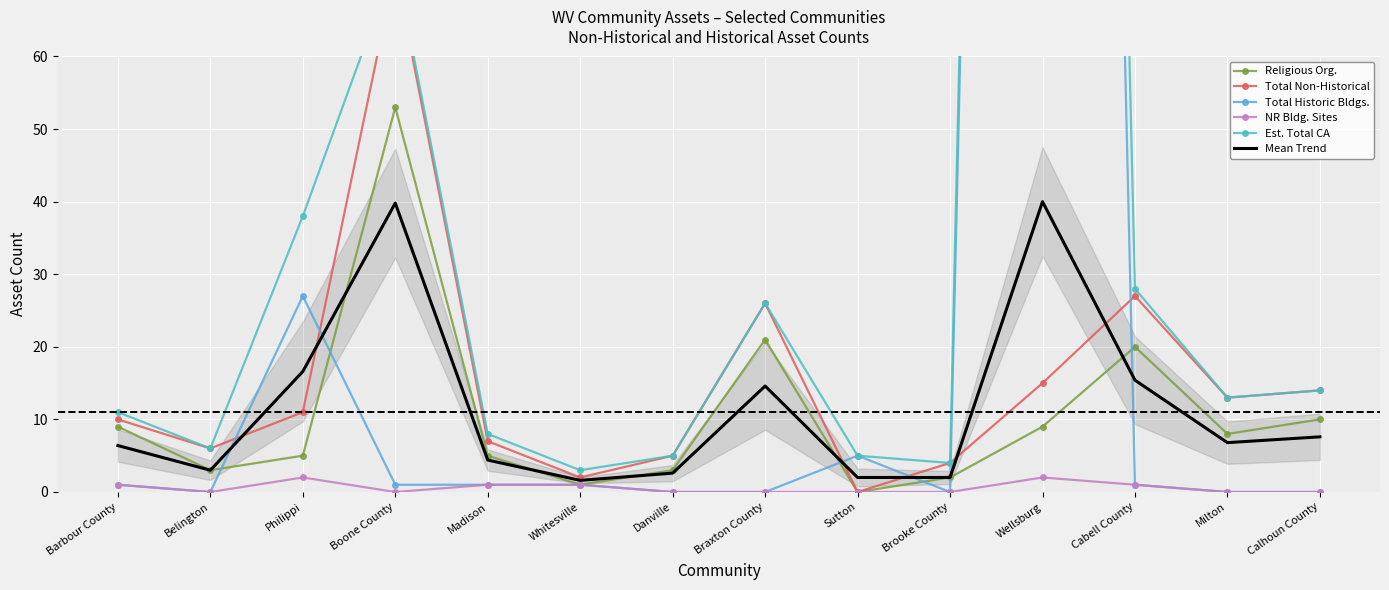

How many lines are shown in the chart?

6